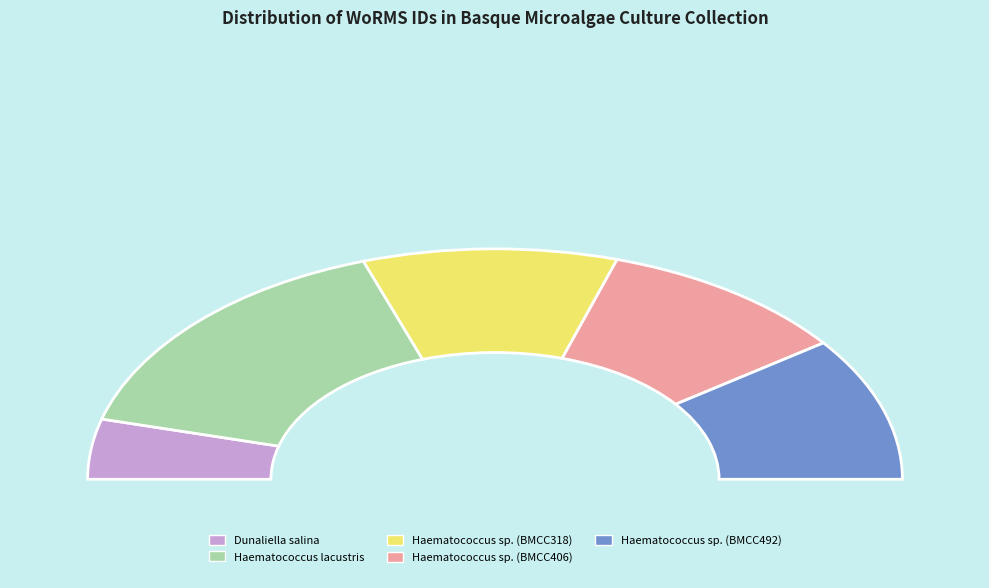

The Haematococcus sp. (BMCC492) slice represents 14% of the pie. True or false?

False